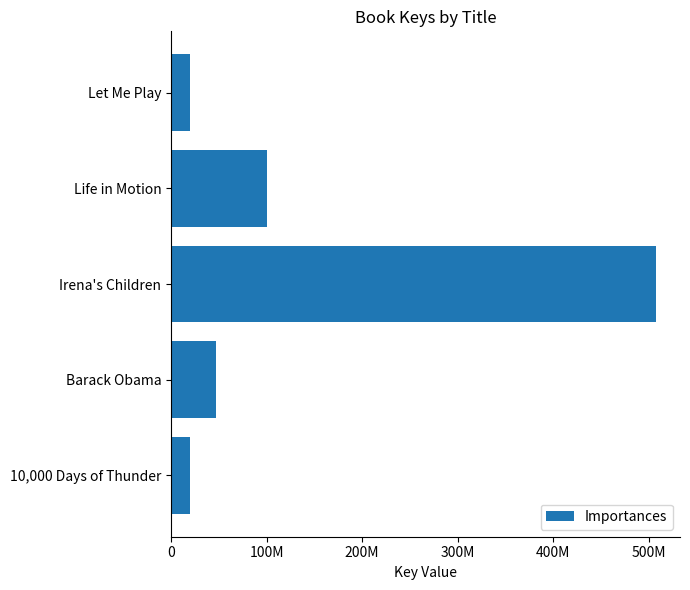

Are the bars horizontal?

Yes